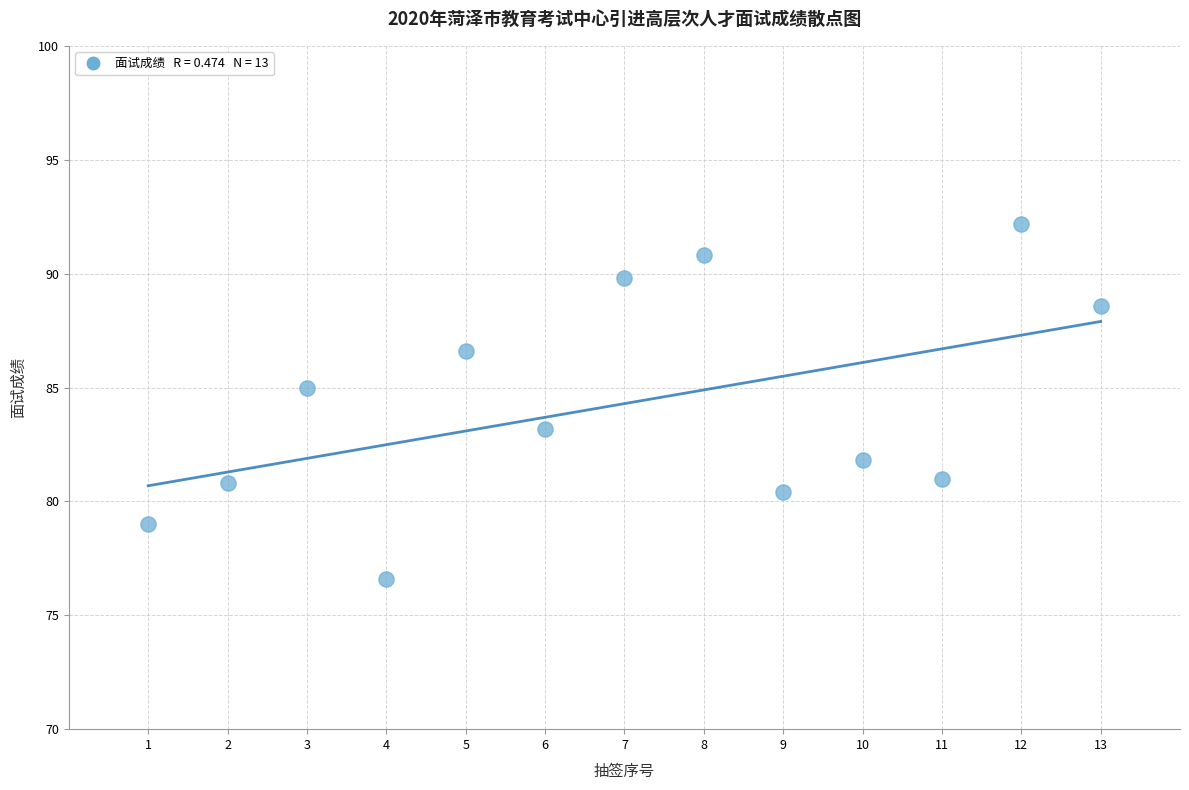

What is the range of X values (max minus min)?

12.0